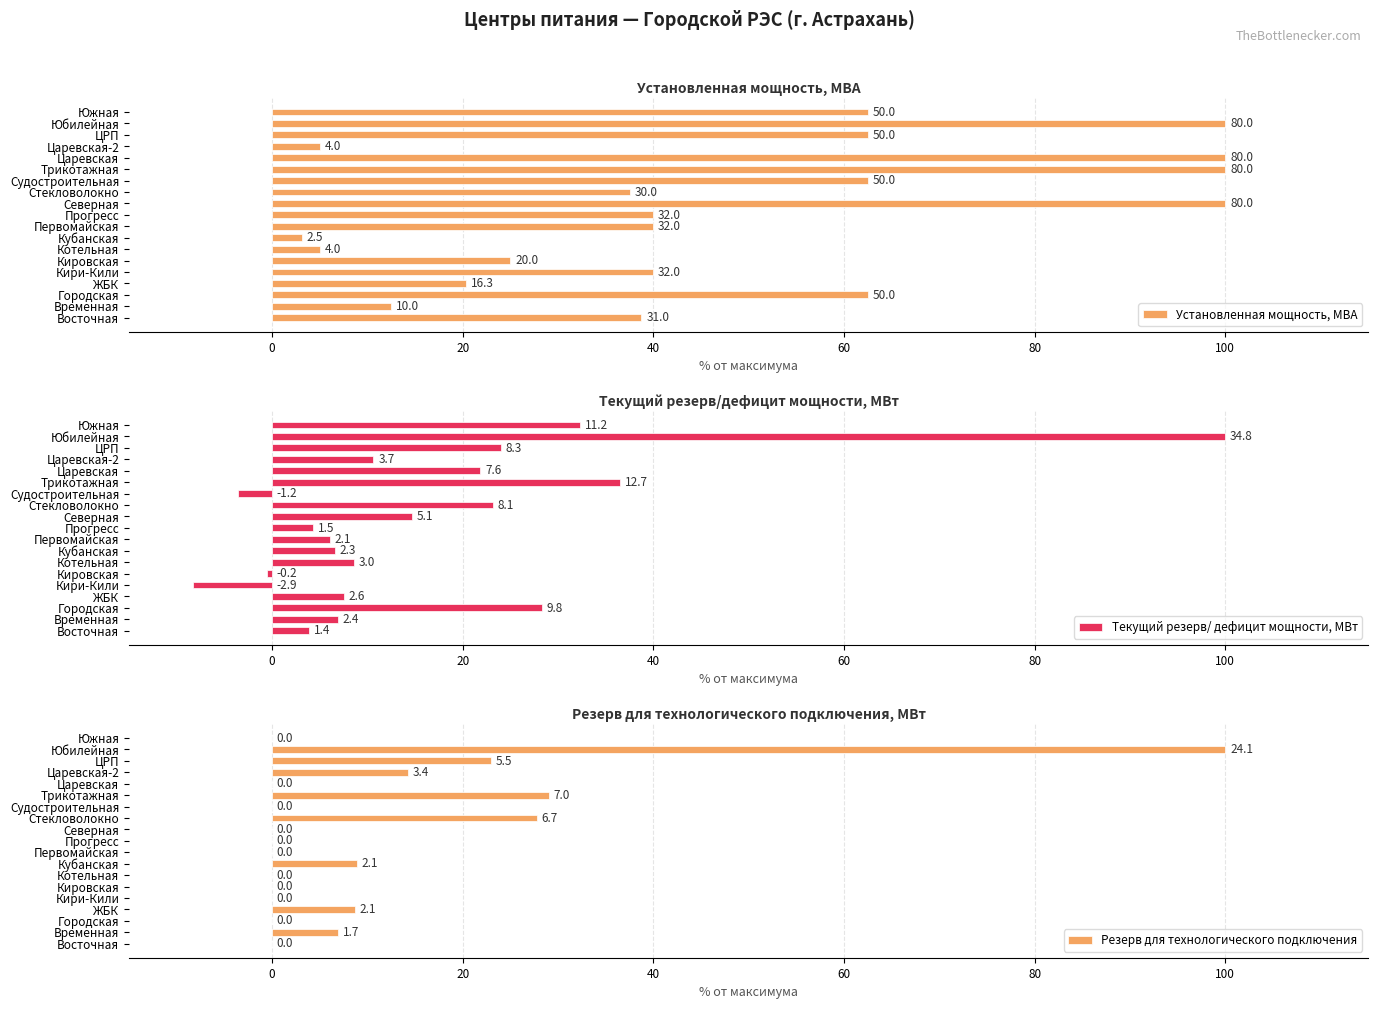

The Резерв для технологического подключения series shows 44.8 at Юбилейная. True or false?

False